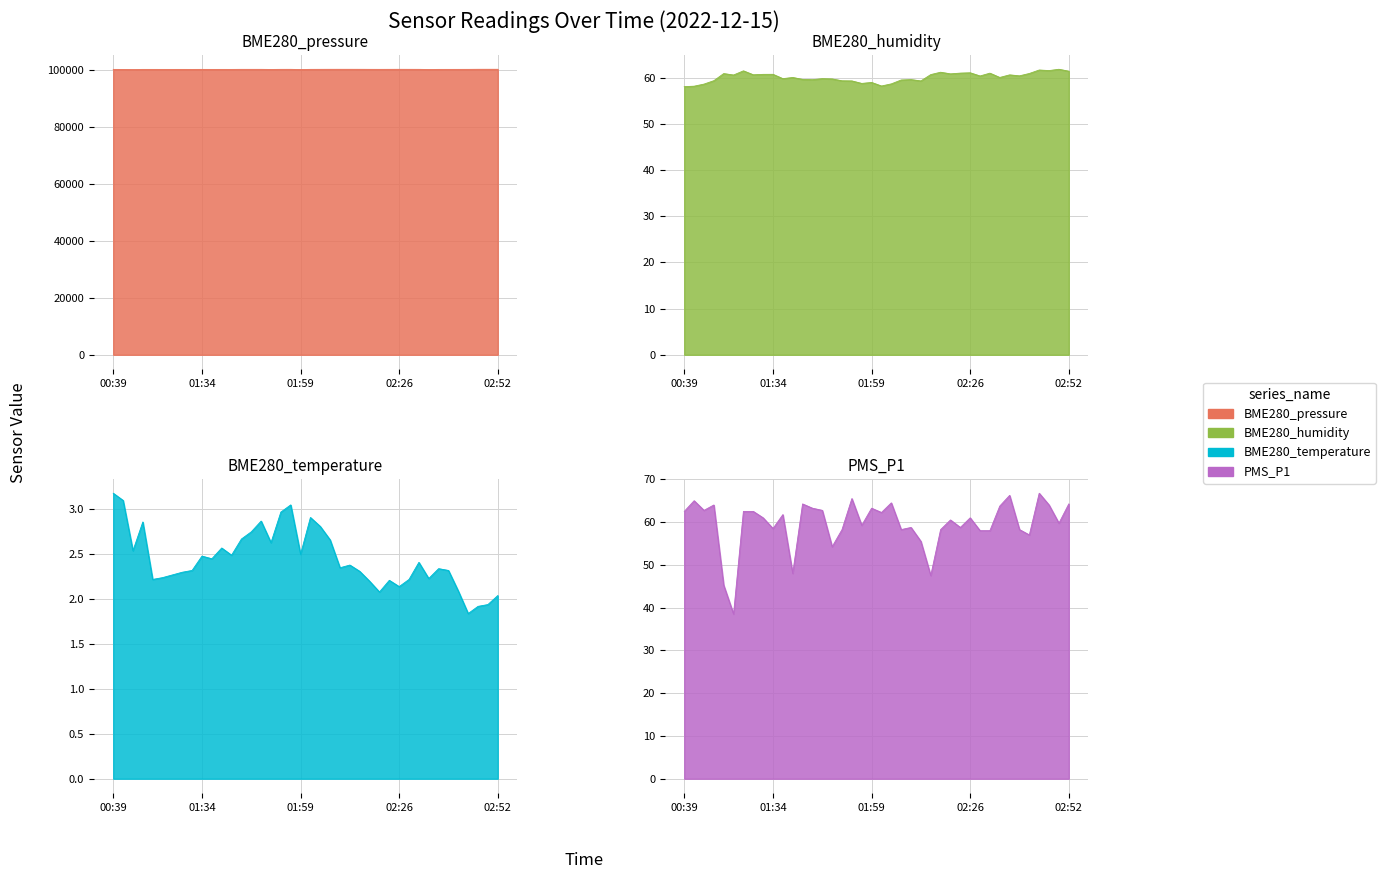

Which series has the widest spread of values?

BME280_pressure